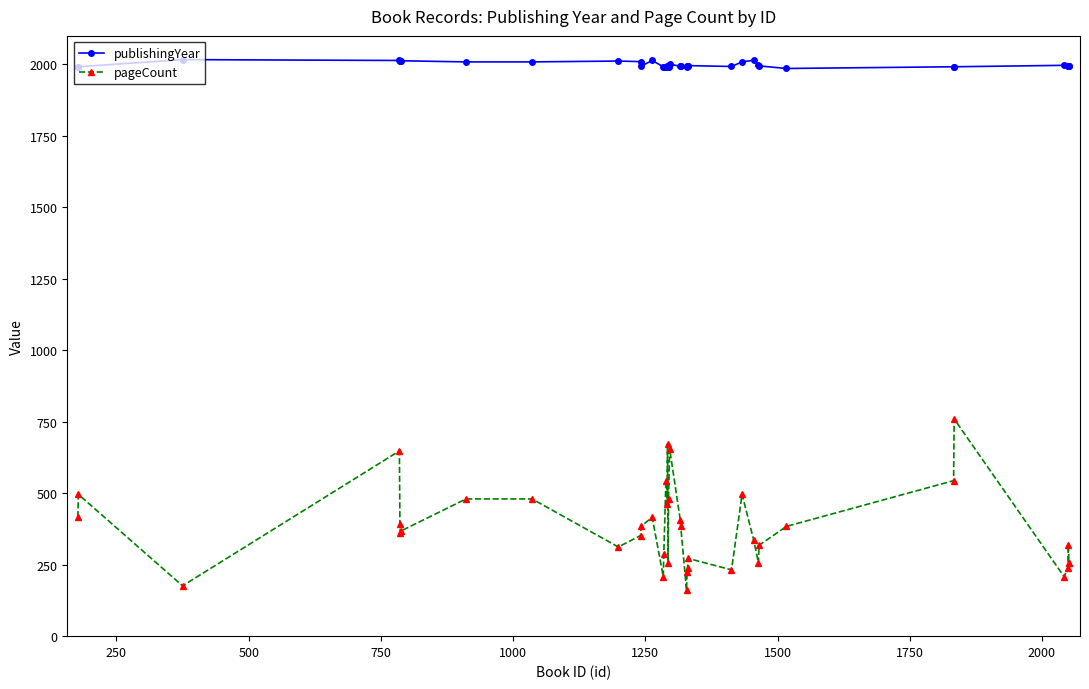

True or false: pageCount has more than 2 interior local peaks.

True